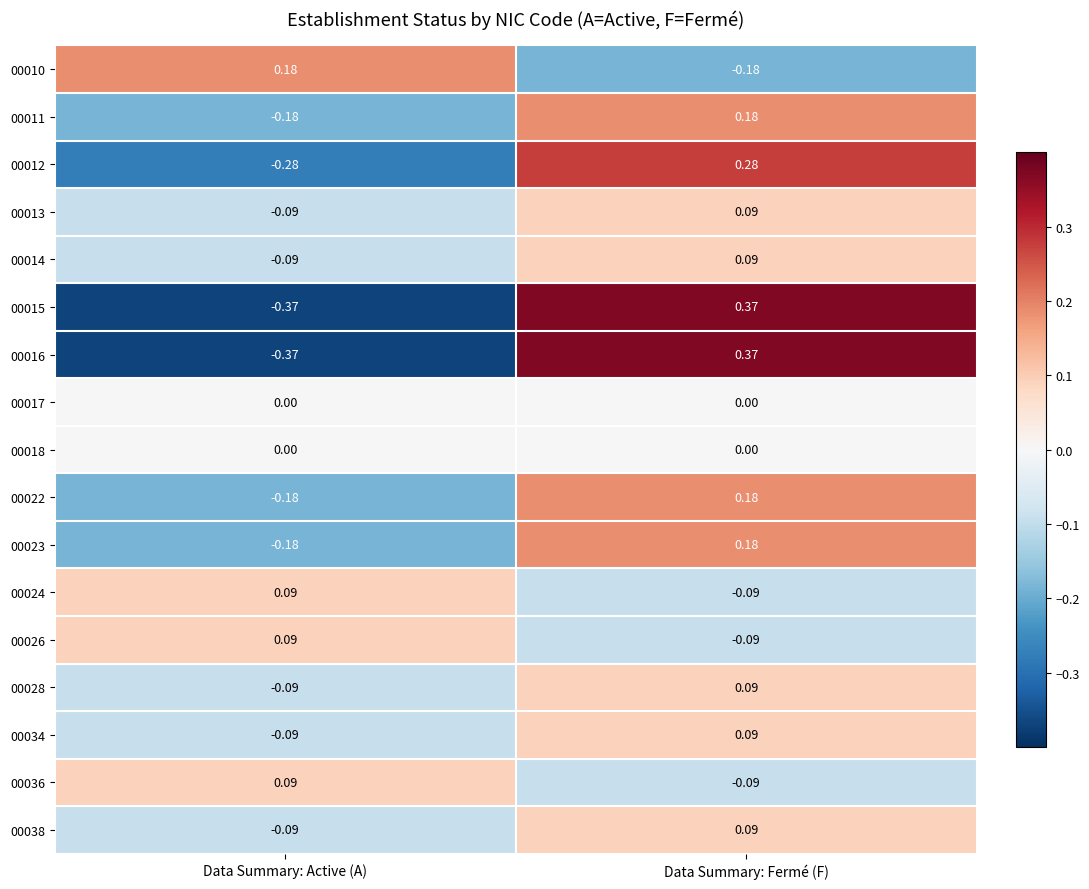

What is the total value across all series at Data Summary: Fermé (F)?

1.6